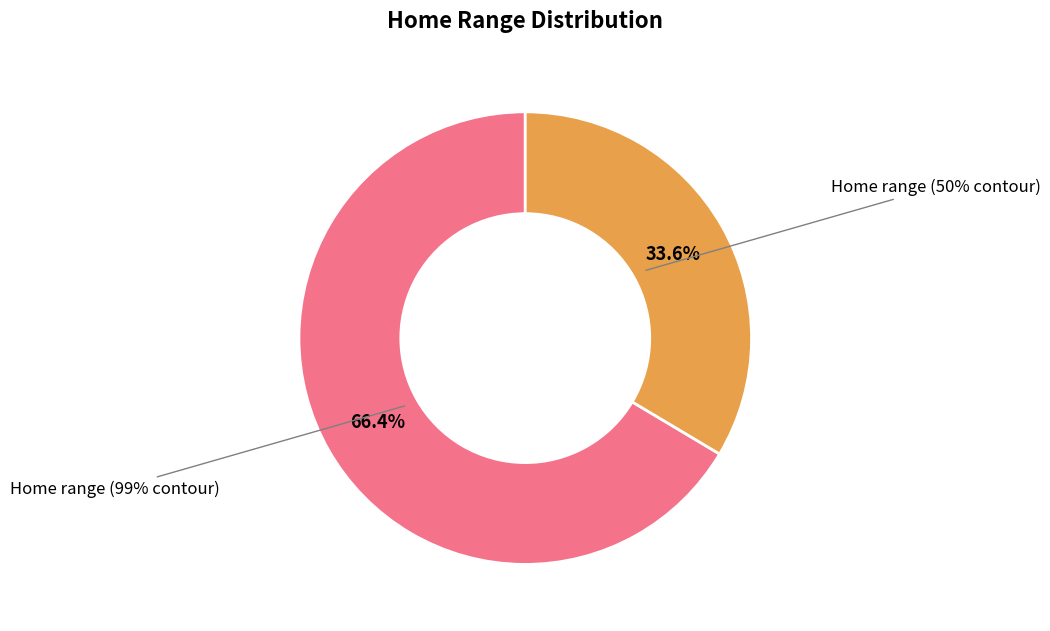

Is it true that Home range (50% contour) is 43% of the pie?

False